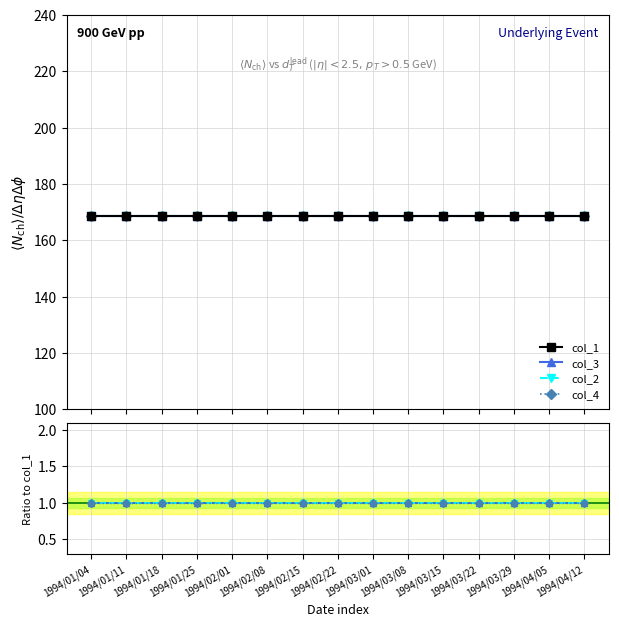

True or false: col_1 and col_3 cross at least once.

False